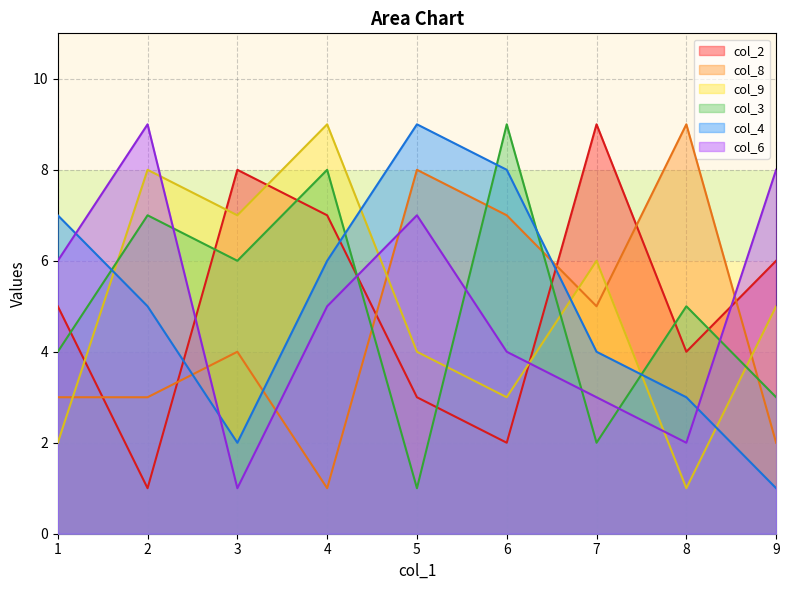

What is the maximum value shown in the chart?

9